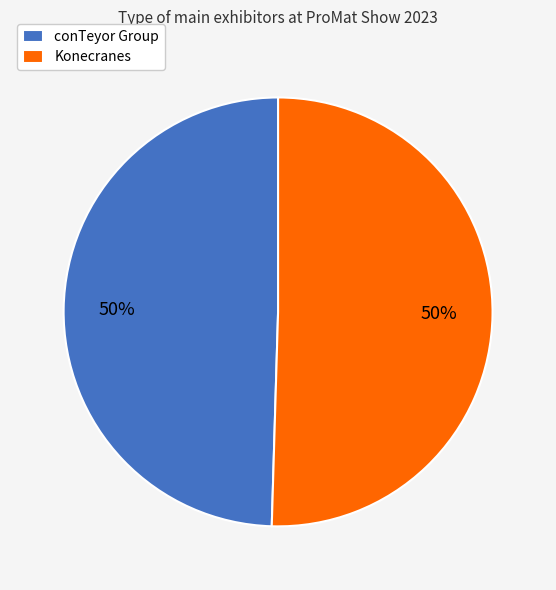

To the nearest percent, what percentage of the pie is conTeyor Group?

50%